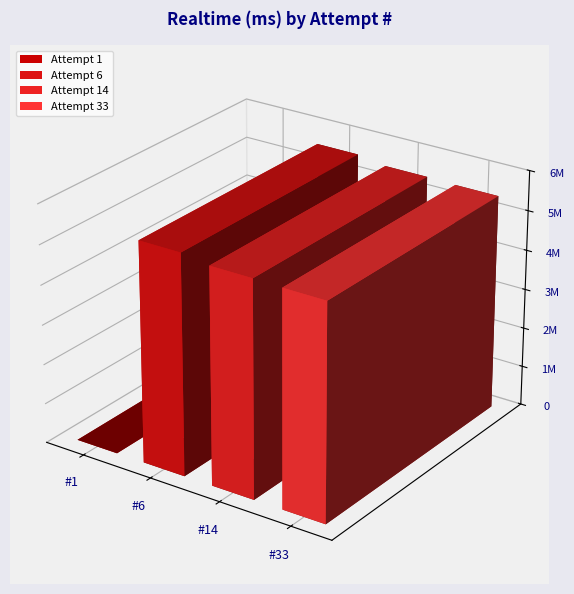

Is it true that the value at Attempt 6 is 5548998?

True